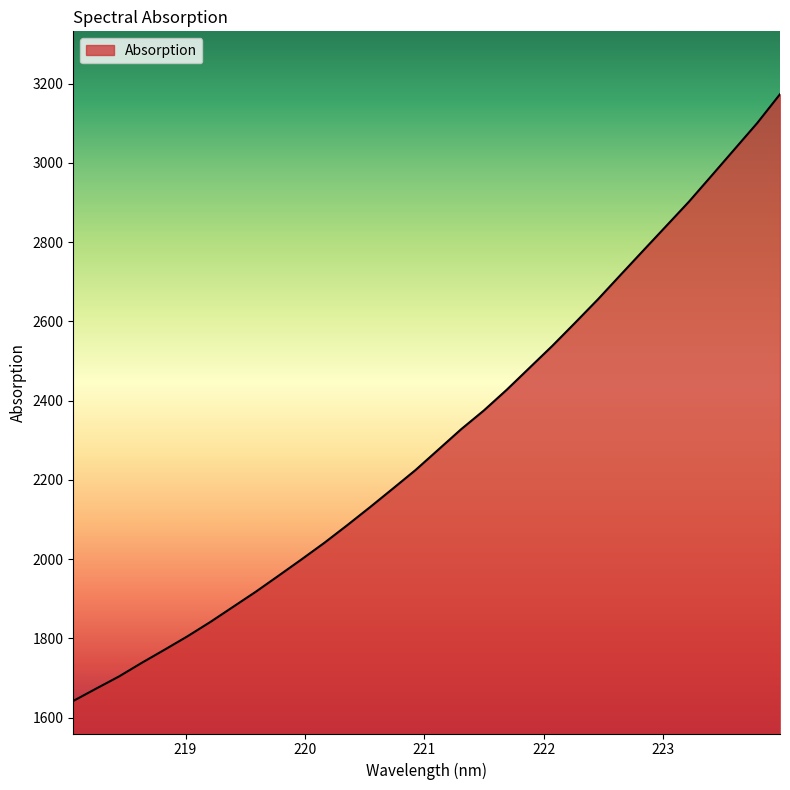

What is the smallest value displayed?

1641.9